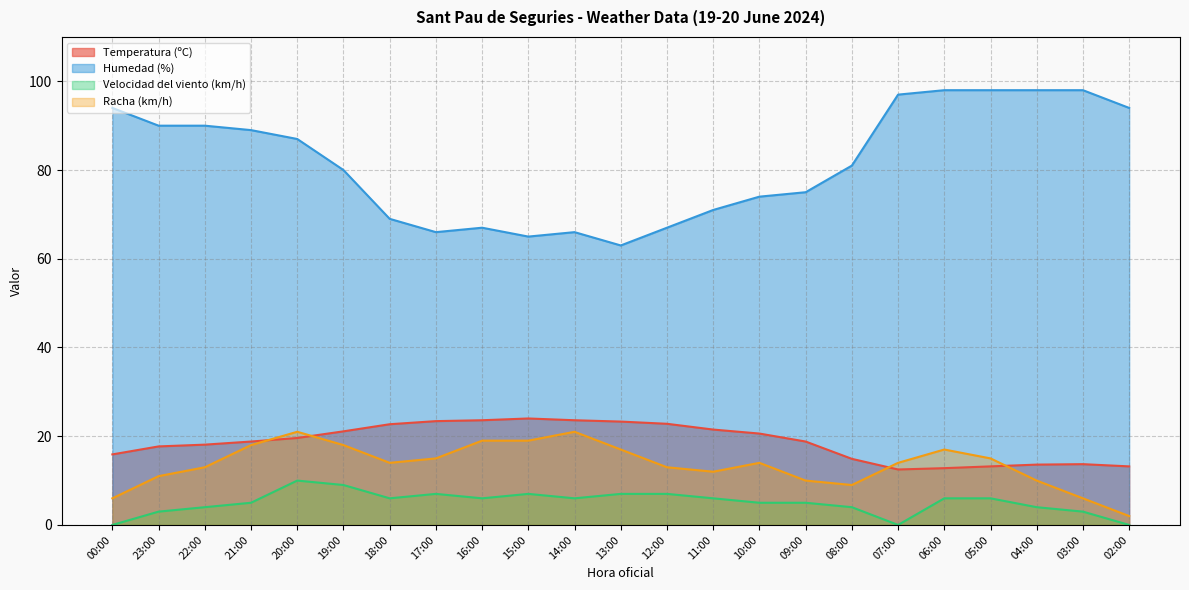

List the series in order of their peak value, lowest first.

Velocidad del viento (km/h), Racha (km/h), Temperatura (ºC), Humedad (%)